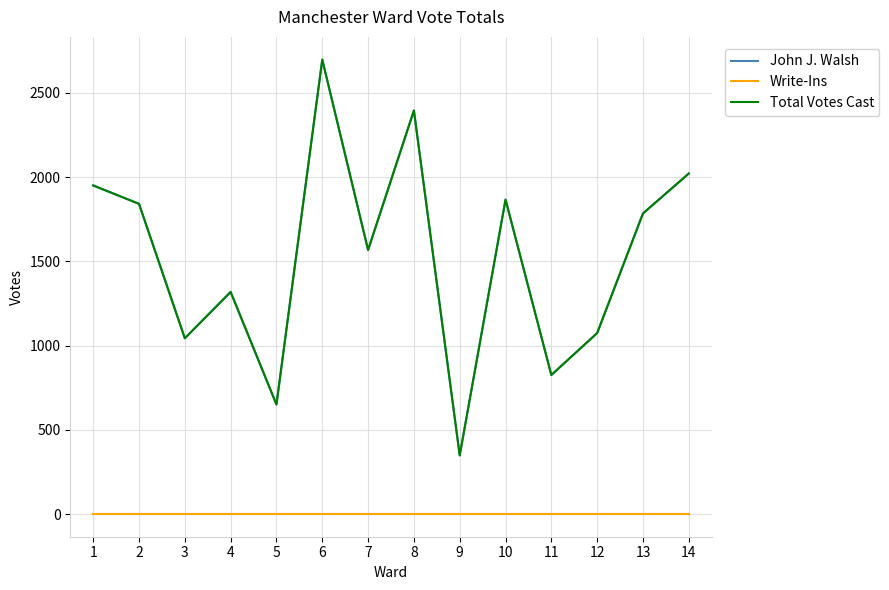

What is the highest value of the Total Votes Cast series?

2697